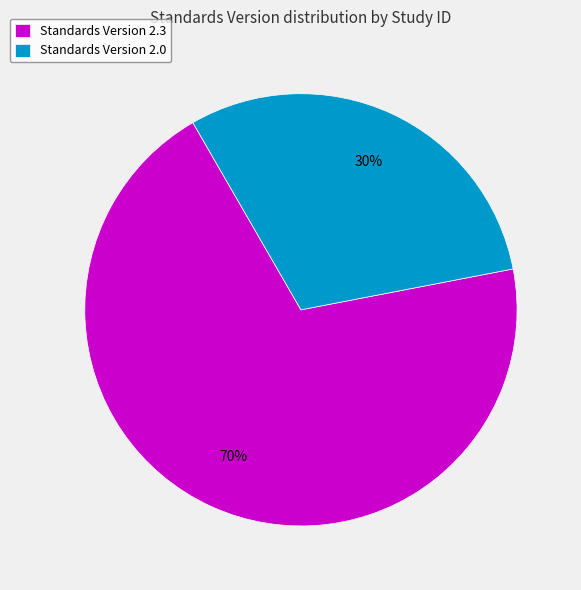

To the nearest percent, what is the combined percentage of Standards Version 2.3 and Standards Version 2.0?

100%